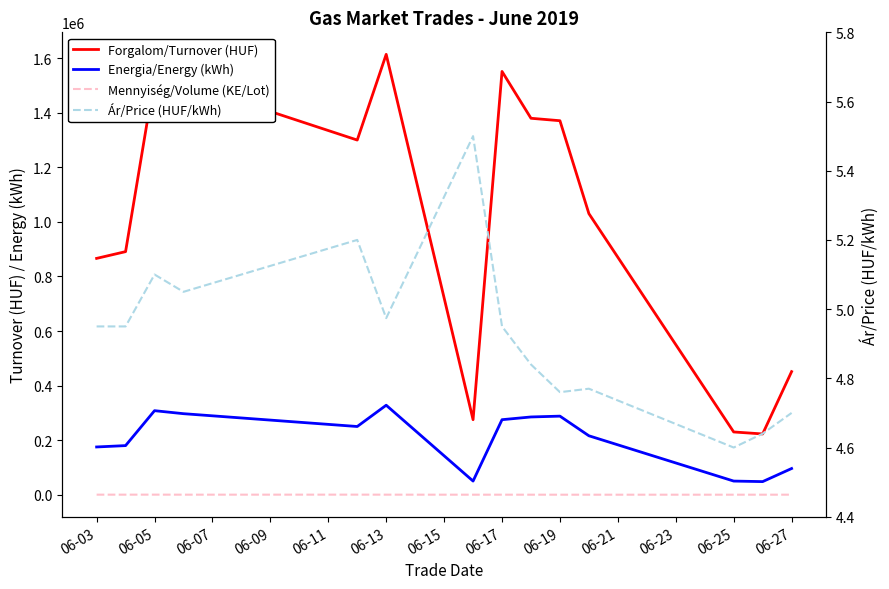

Does the chart display data point markers on the line(s)?

No